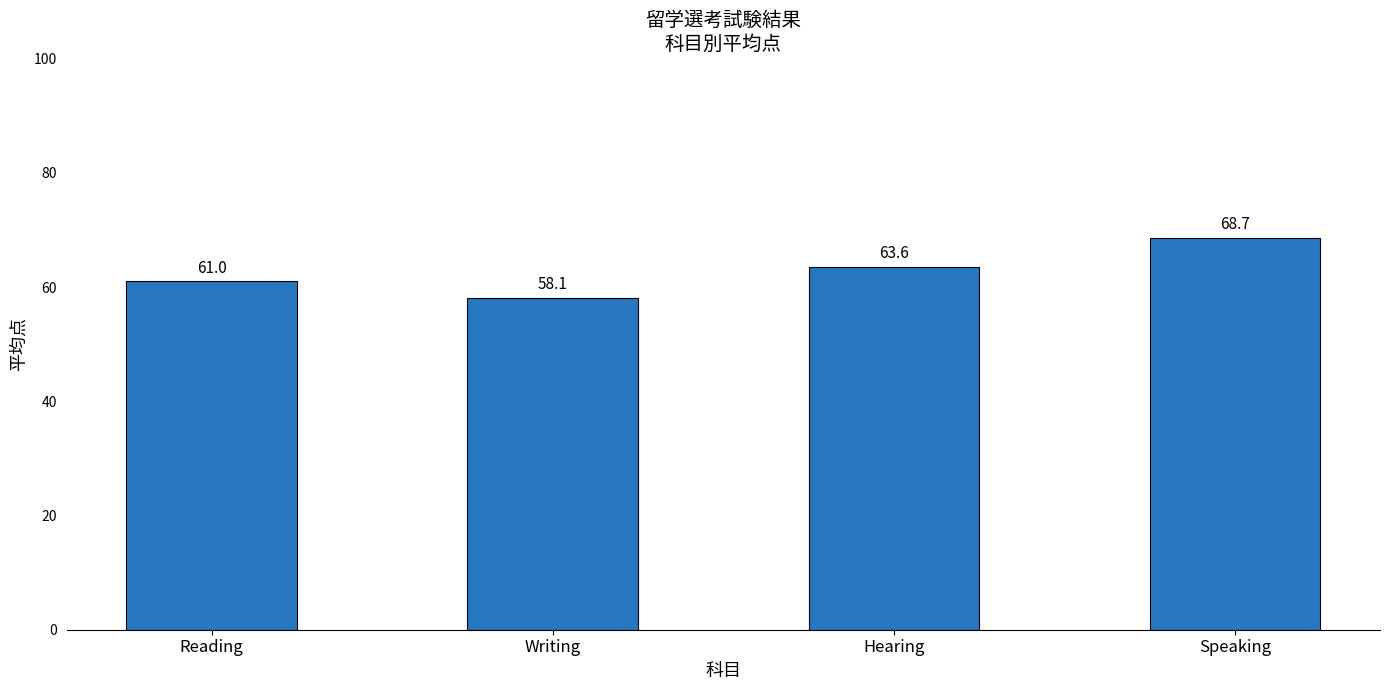

What is the difference between the maximum and minimum values?

10.5